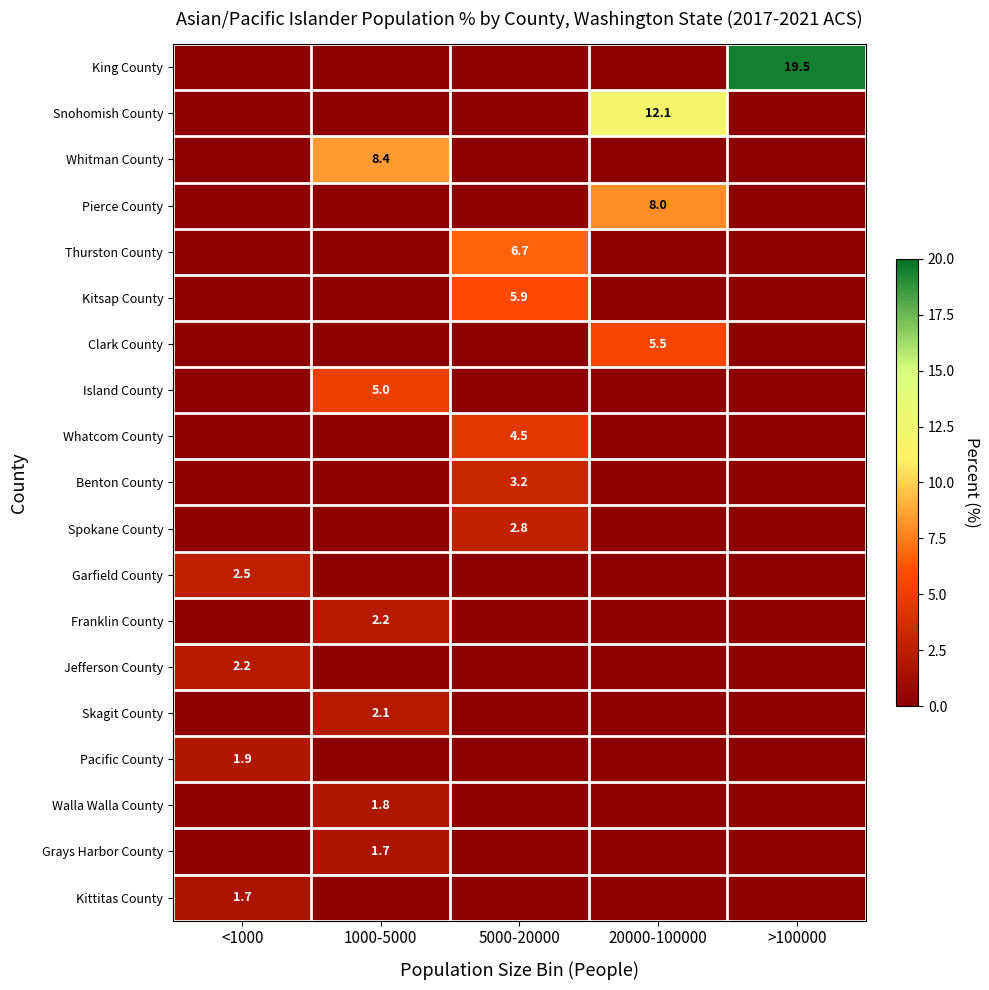

The Benton County series shows 1.5 at 5000-20000. True or false?

False